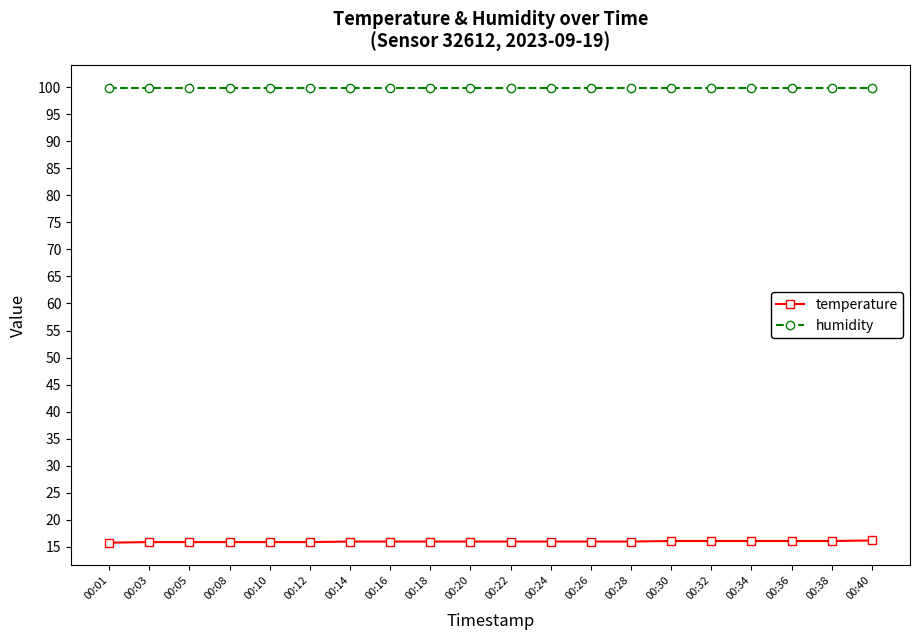

True or false: temperature and humidity cross at least once.

False